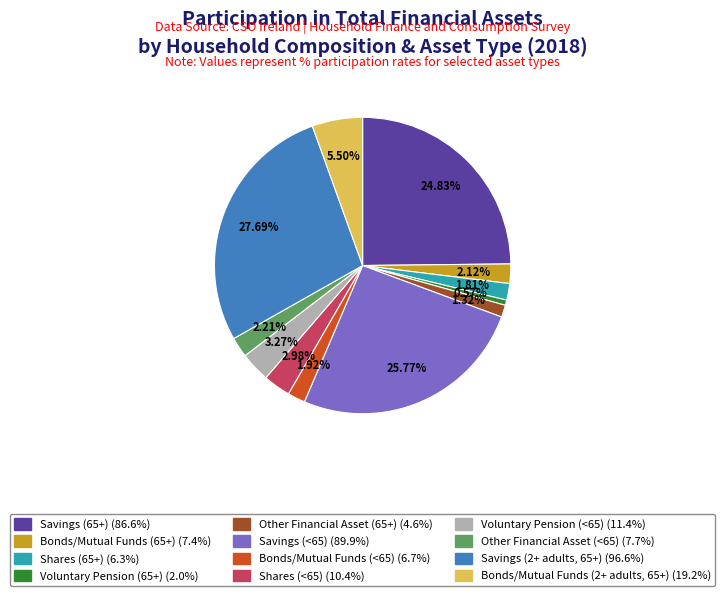

Does Bonds/Mutual Funds (65+) account for over 50% of the chart?

No